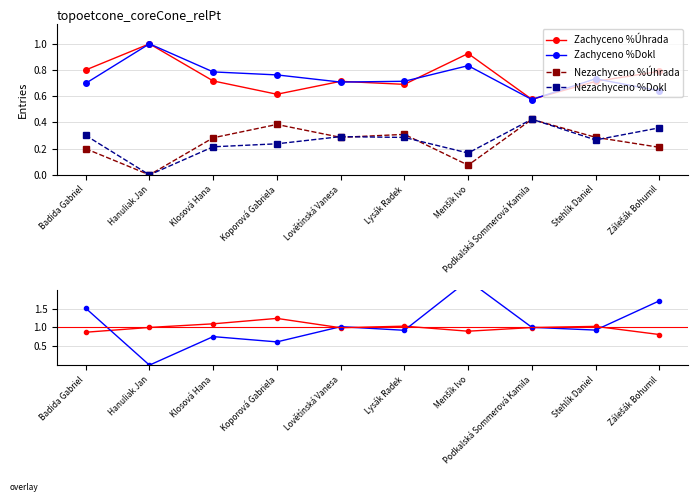

True or false: standard and Nezachyceno %Dokl cross at least once.

False